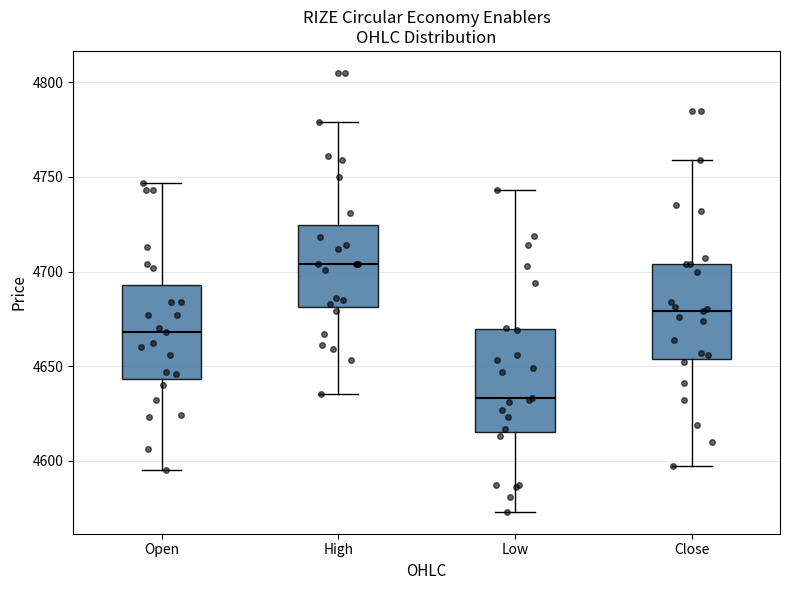

Where does the median line of the box for Open sit on the y-axis? The values are not printed on the chart, so give them approximately, as read against the axis.

4670